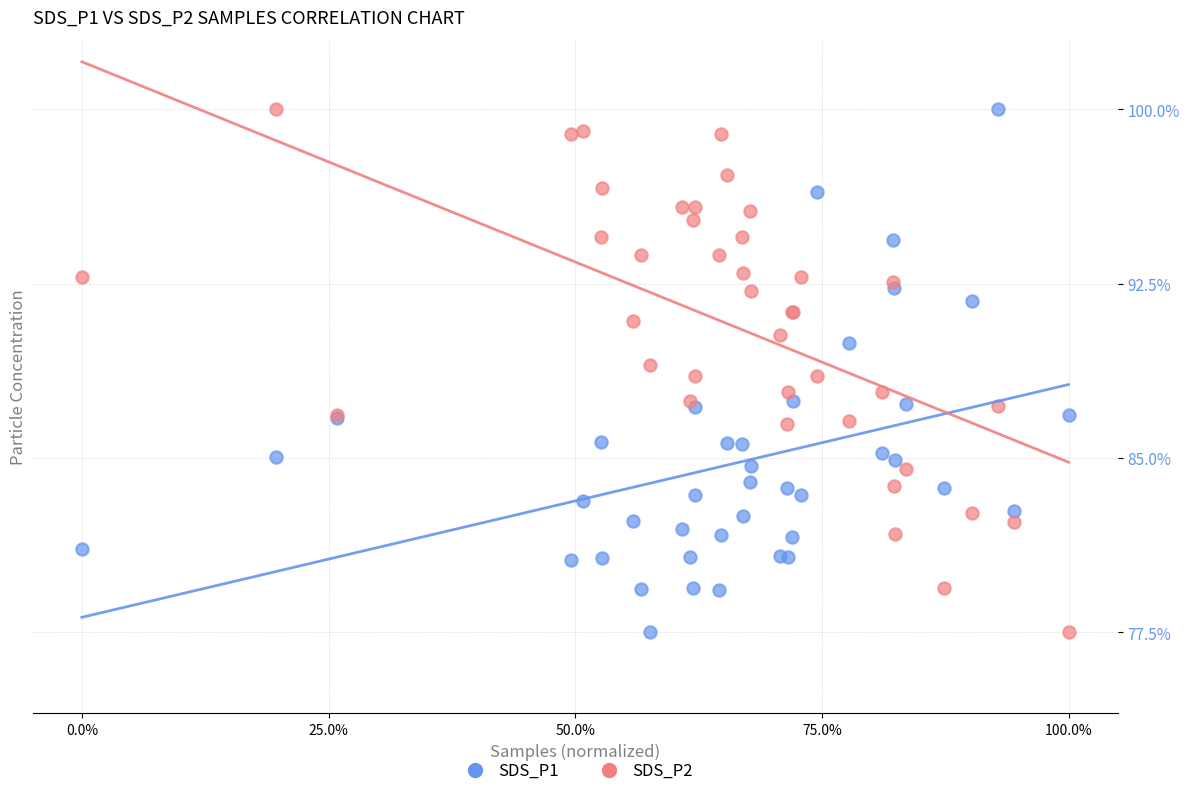

What are all the series names shown in the legend?

SDS_P1, SDS_P2